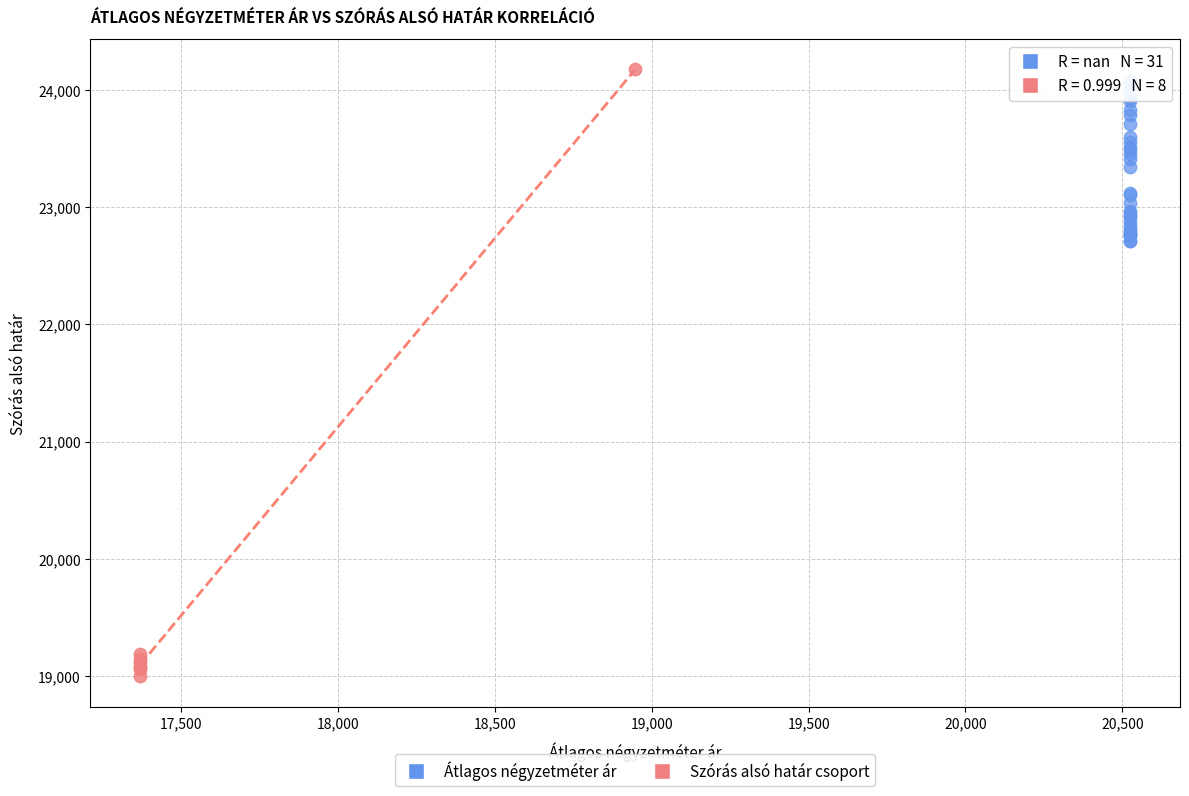

Which series has the largest Y range (max minus min)?

Szórás alsó határ csoport